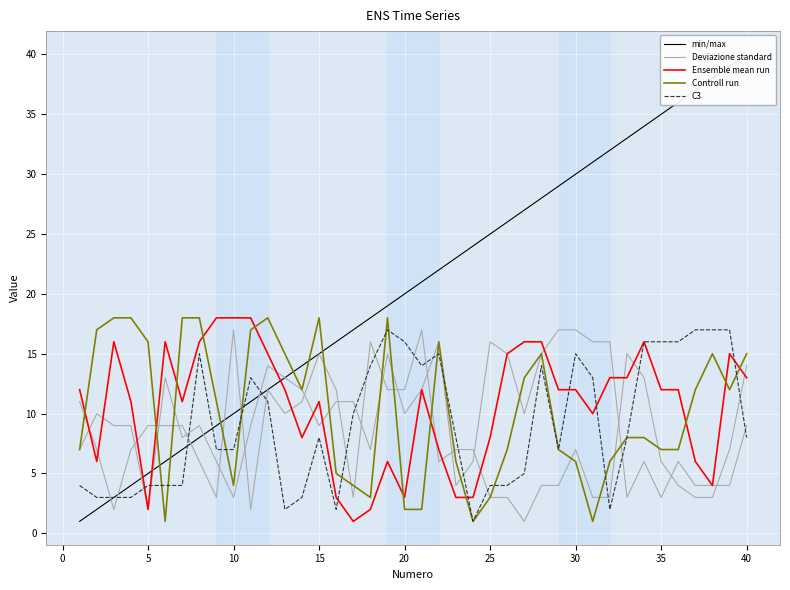

Is this an area chart (filled region under the line)?

No